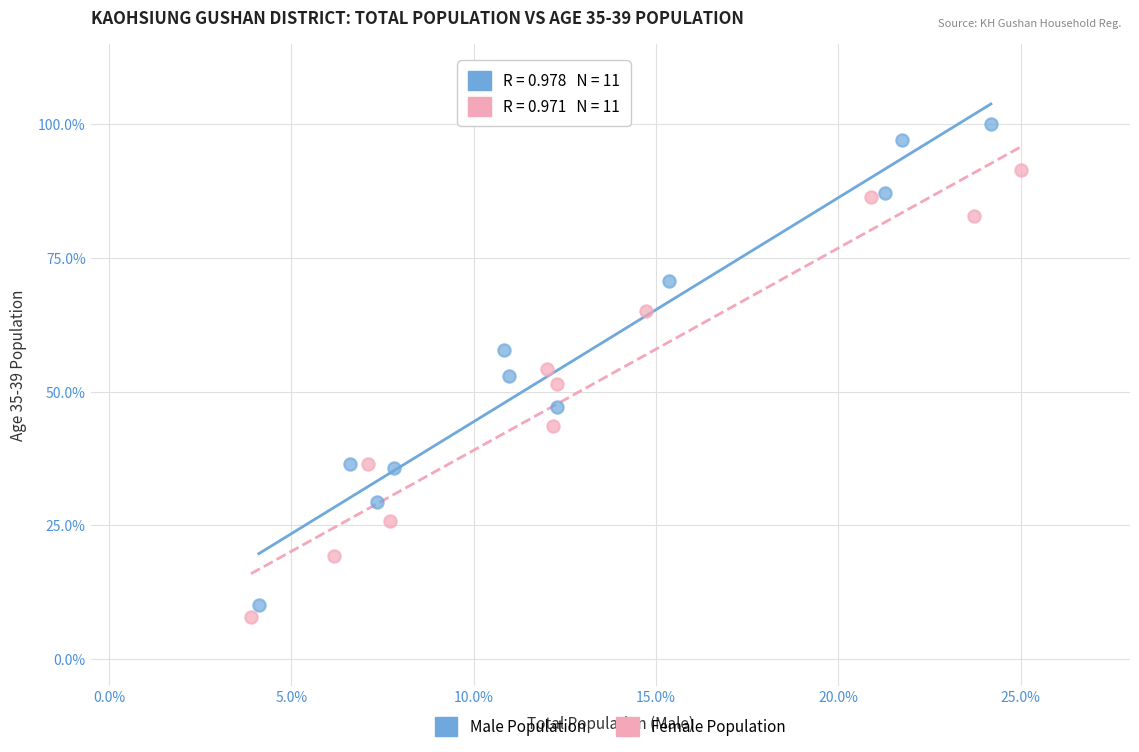

Which series reaches the minimum Y coordinate?

Female Population